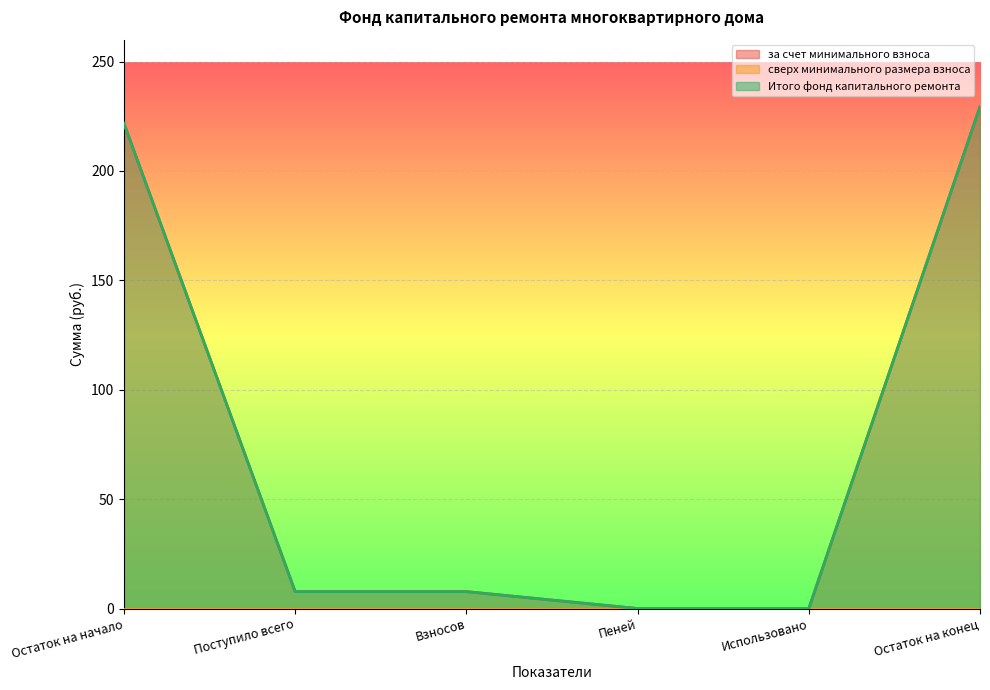

How many categories are shown in the chart?

6